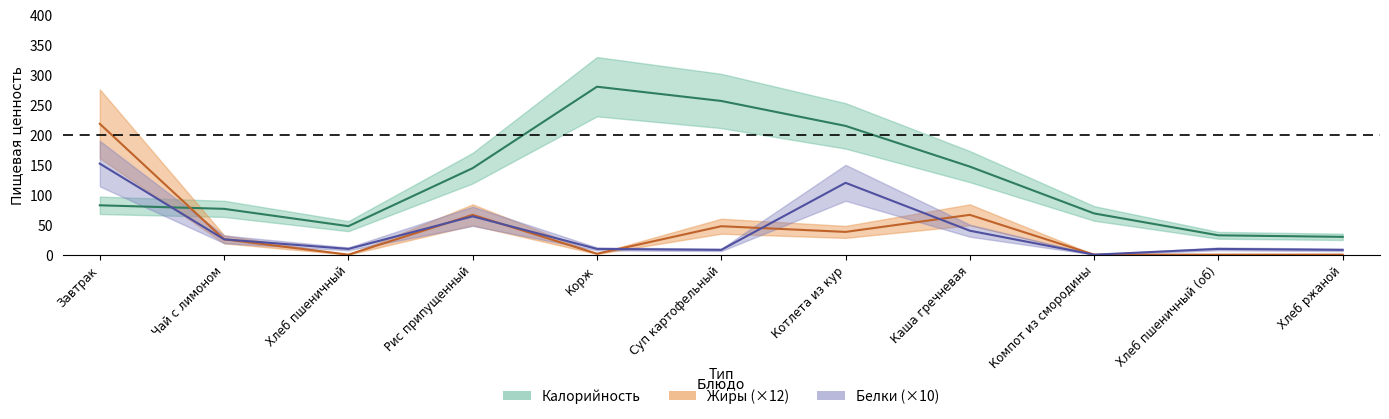

In Белки, how many points are lower than both neighbors (excluding endpoints)?

3